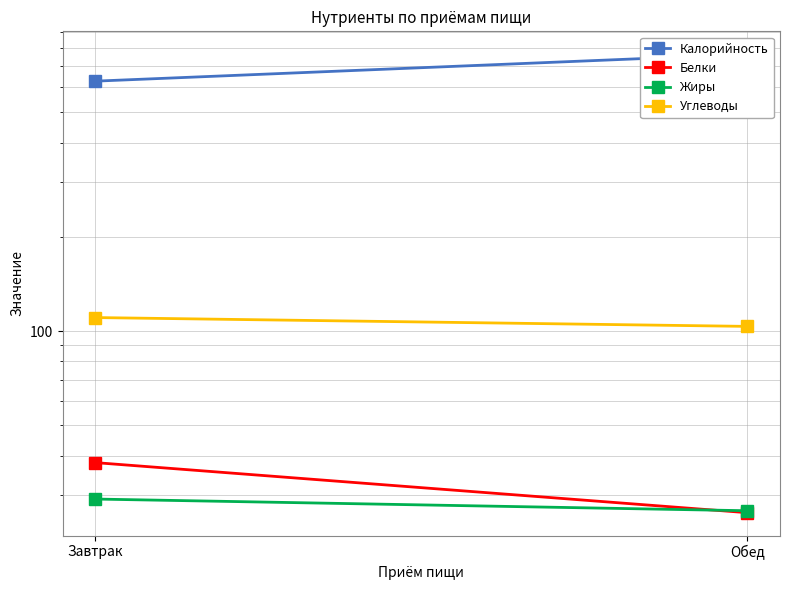

At which label does Калорийность first exceed 765?

Обед